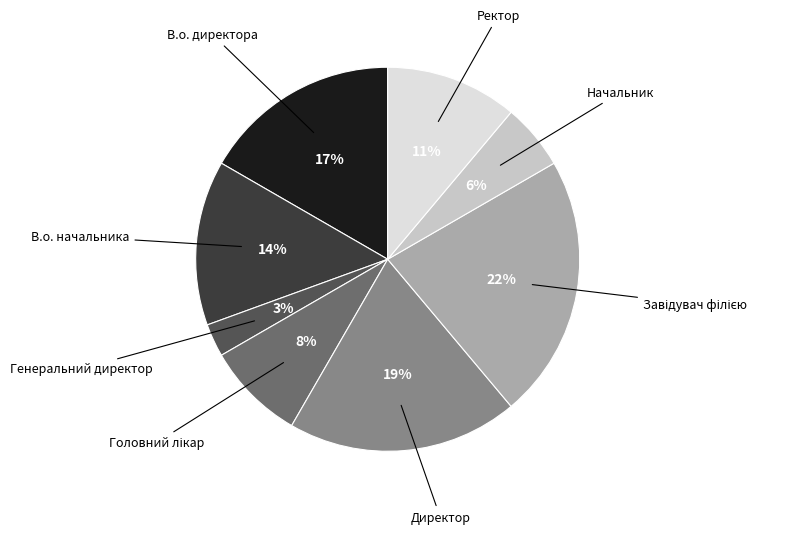

Count the number of slices in the pie.

8